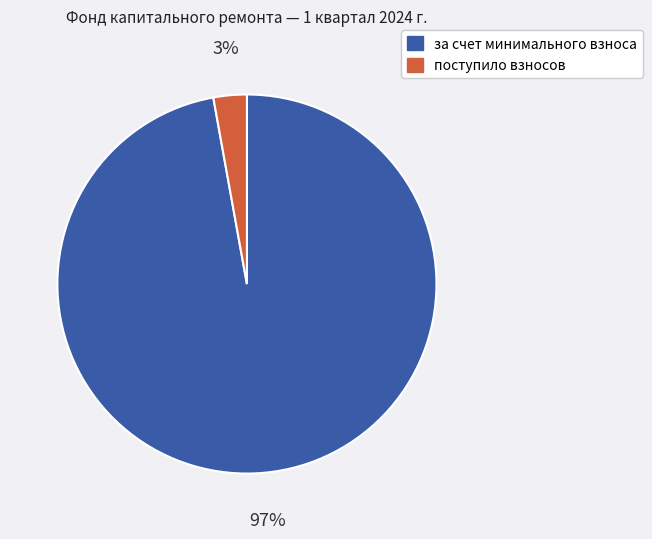

Rank the categories by value from highest to lowest.

за счет минимального взноса, поступило взносов